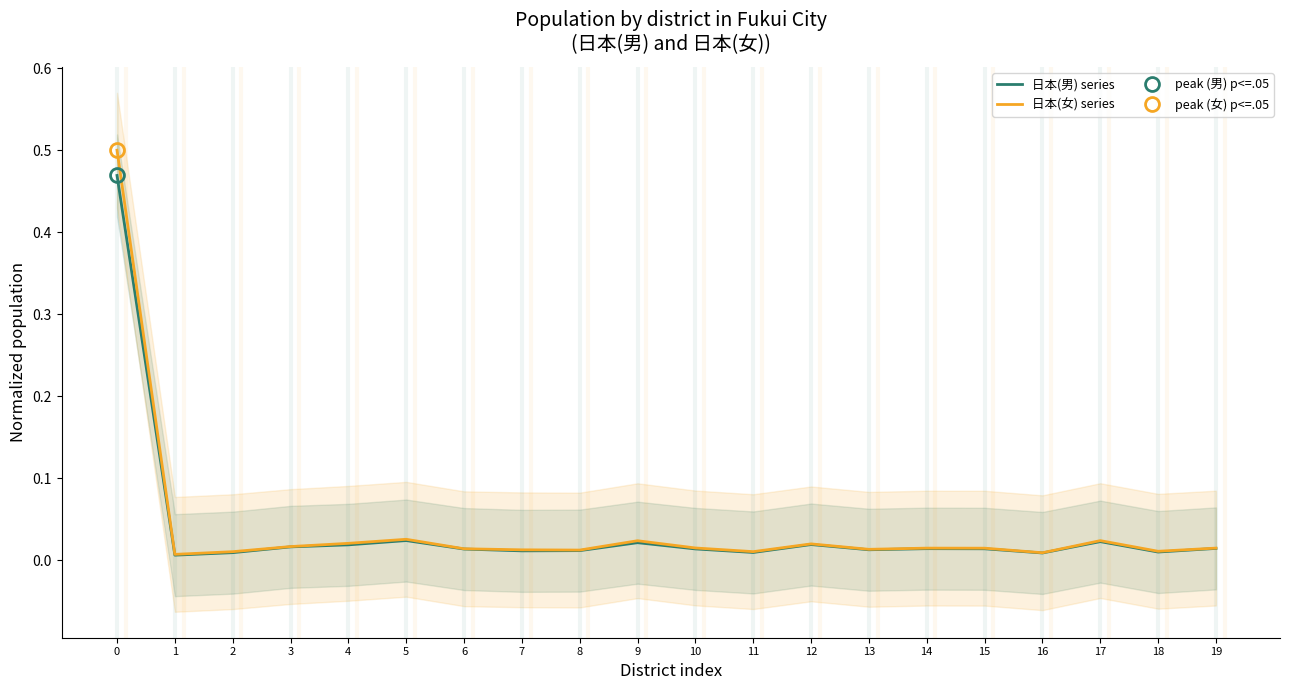

Does the chart have visible grid lines?

No